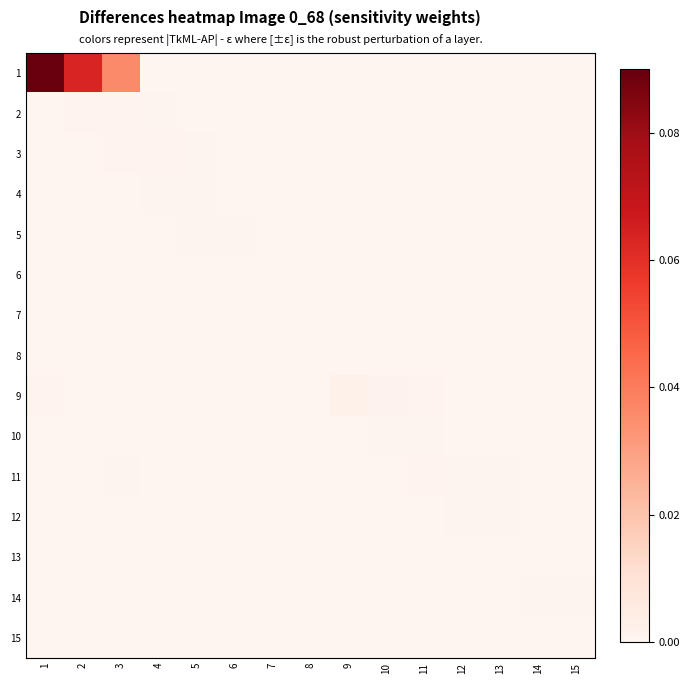

List the series in order of their peak value, lowest first.

7, 8, 6, 13, 15, 5, 14, 4, 10, 12, 11, 2, 3, 9, 1